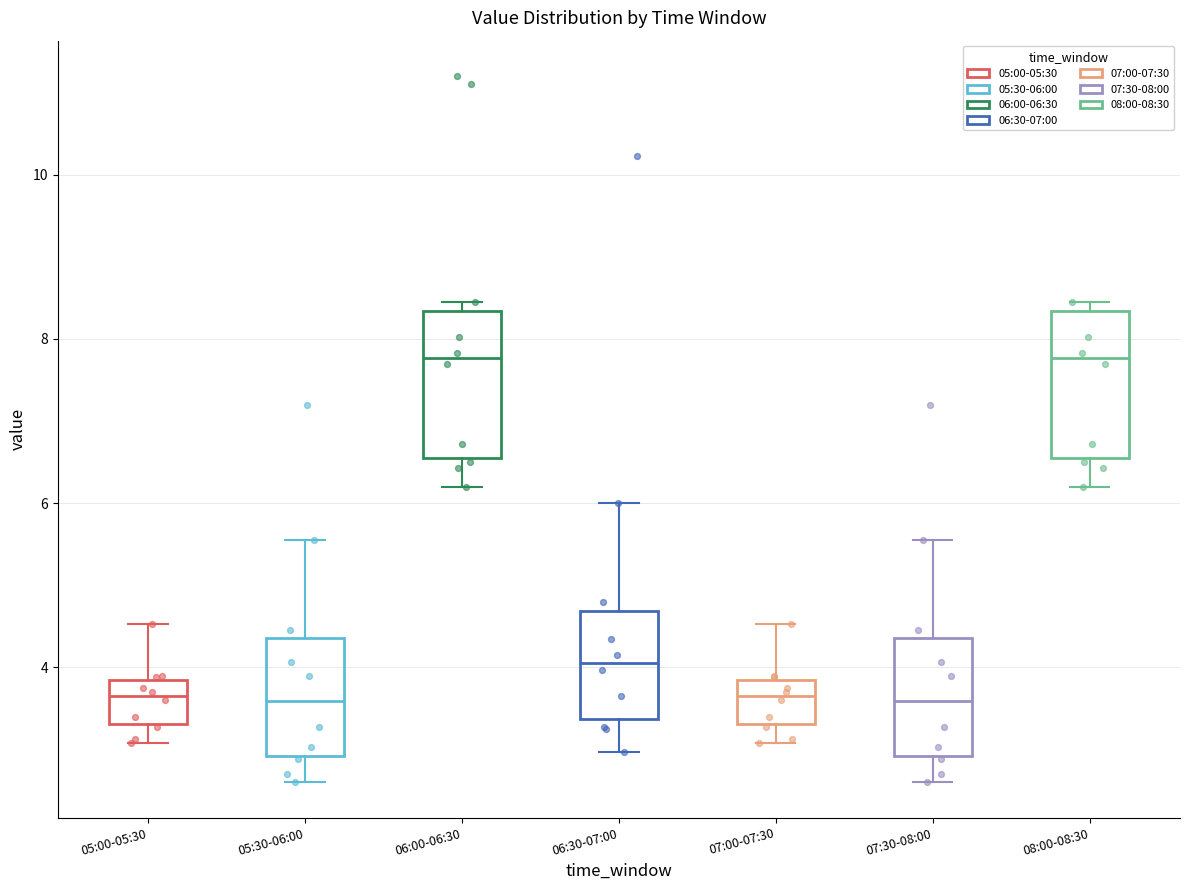

Reading left to right, transcribe this box plot: for each box, give where its median line is, the range the box spans, and where its two whiskers end, as read against the y-axis. The values are not printed on the chart, so give them approximately, as read against the axis.

05:00-05:30: median 3.6, box 3.4 to 3.8, whiskers 3.0 to 4.6
05:30-06:00: median 3.6, box 3.0 to 4.4, whiskers 2.6 to 5.6
06:00-06:30: median 7.8, box 6.6 to 8.4, whiskers 6.2 to 8.4 (just above the box's upper edge)
06:30-07:00: median 4.0, box 3.4 to 4.6, whiskers 3.0 to 6.0
07:00-07:30: median 3.6, box 3.4 to 3.8, whiskers 3.0 to 4.6
07:30-08:00: median 3.6, box 3.0 to 4.4, whiskers 2.6 to 5.6
08:00-08:30: median 7.8, box 6.6 to 8.4, whiskers 6.2 to 8.4 (just above the box's upper edge)